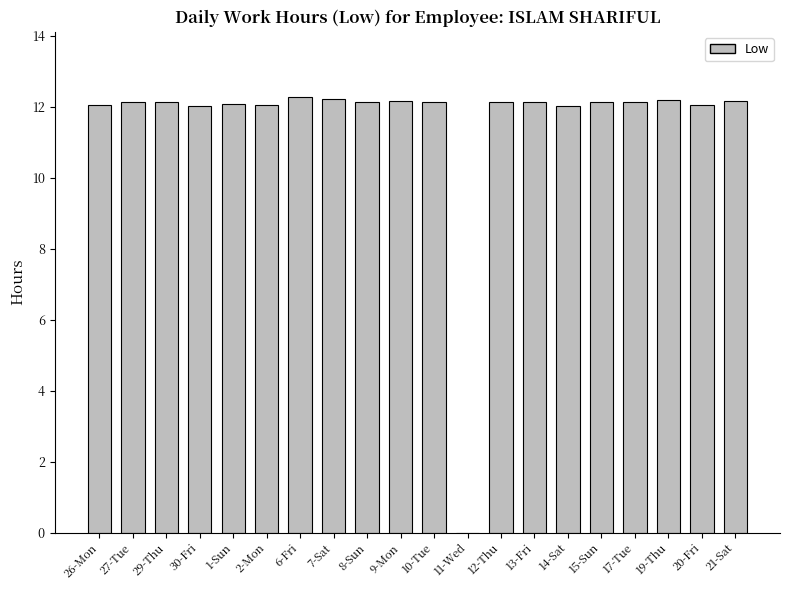

Are the bars horizontal?

No